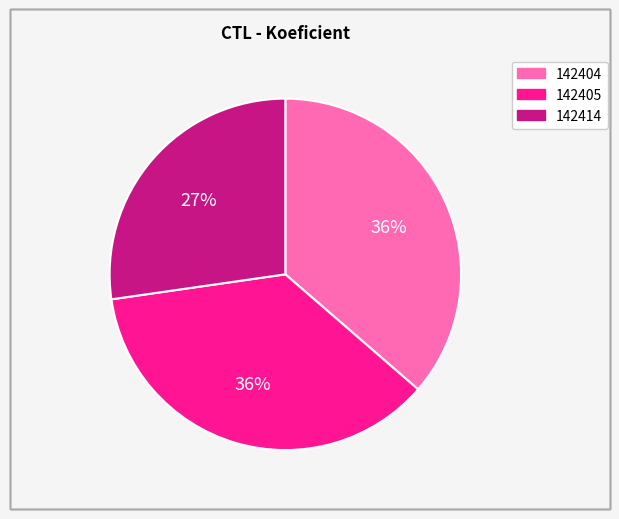

Which slice is the smallest?

142414